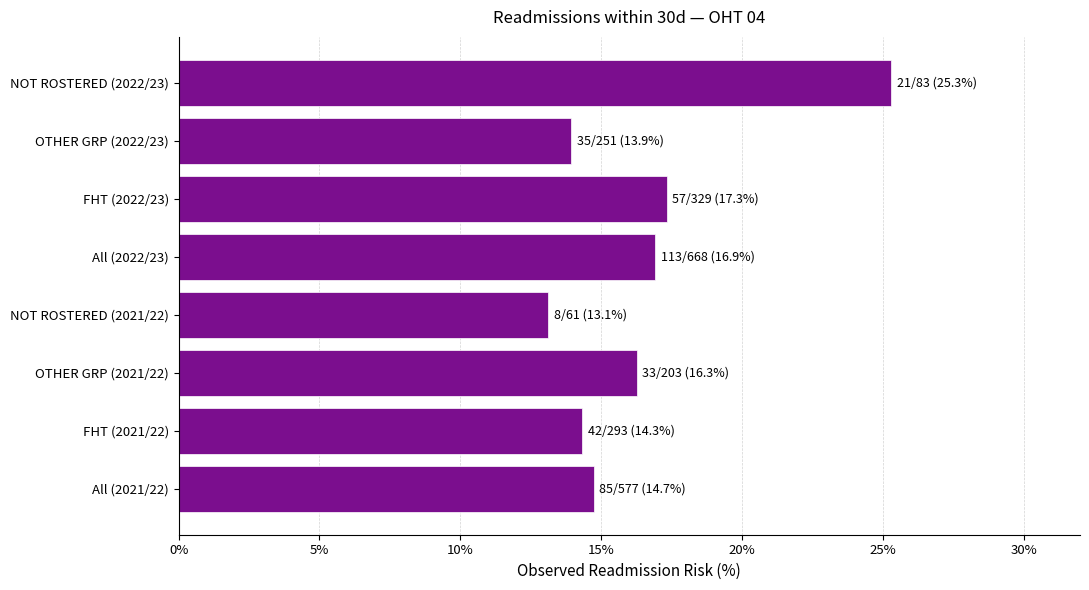

What is the minimum value shown in the chart?

13.1